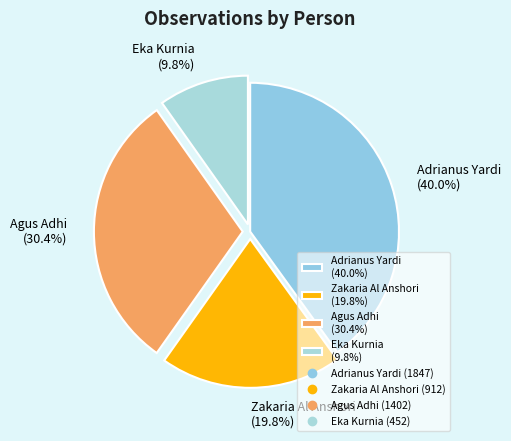

What portion of the pie excludes Zakaria Al Anshori?

80.2%